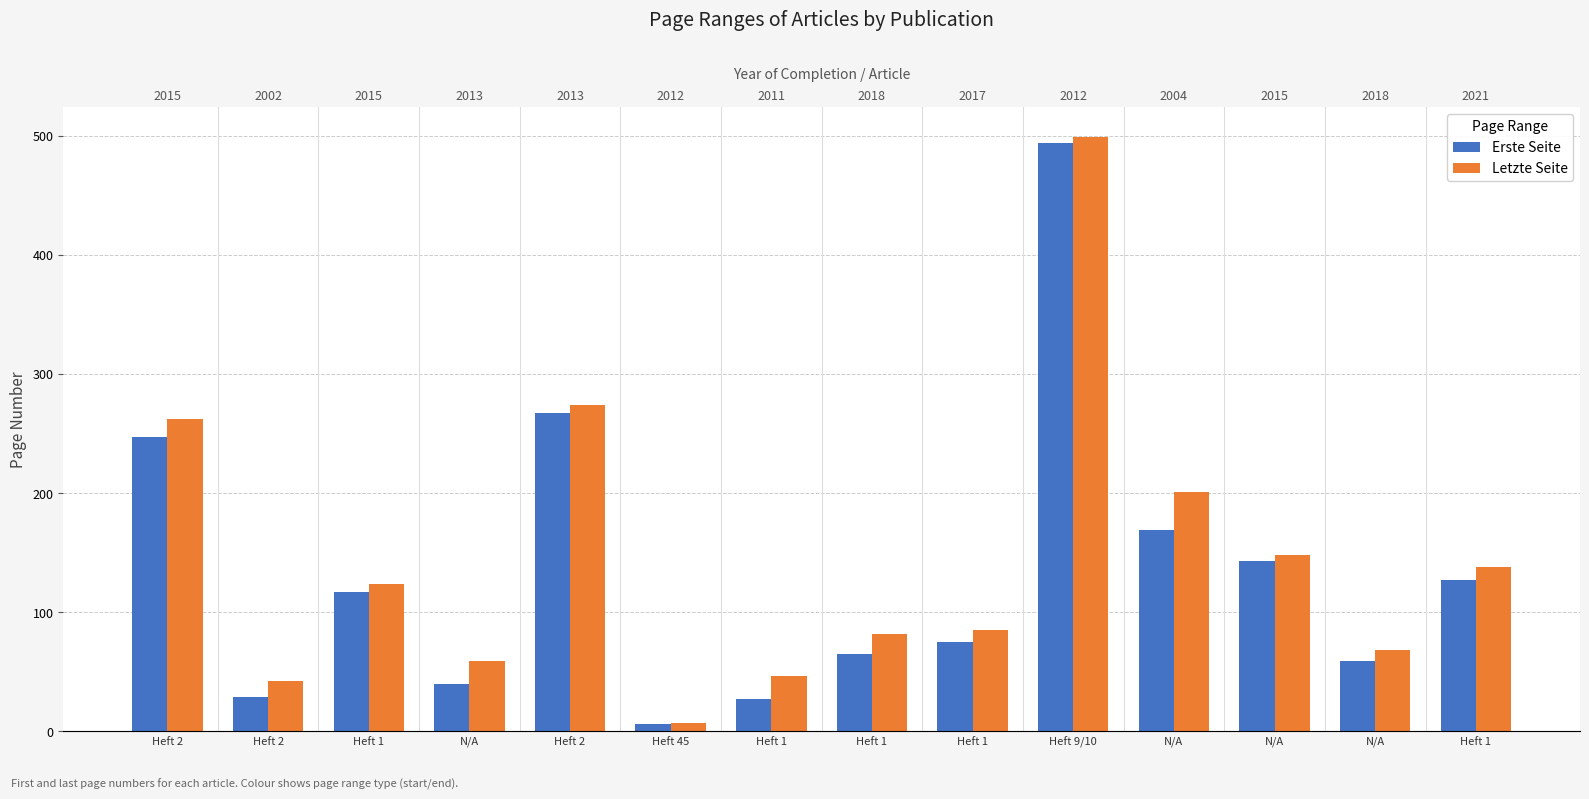

Which series changed the most between Heft 2 and Heft 1?

Erste Seite